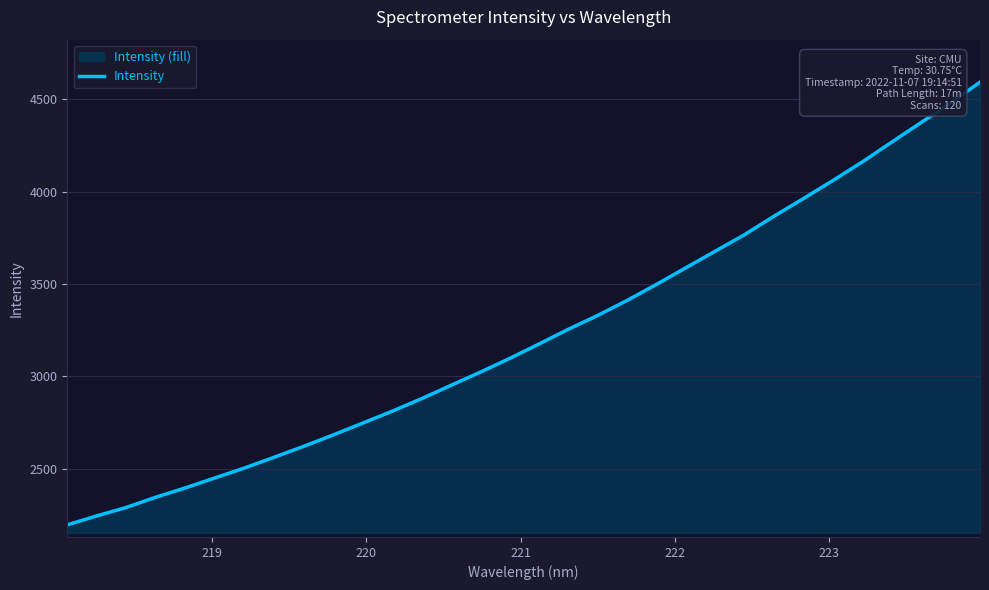

What is the greatest value displayed?

4591.6